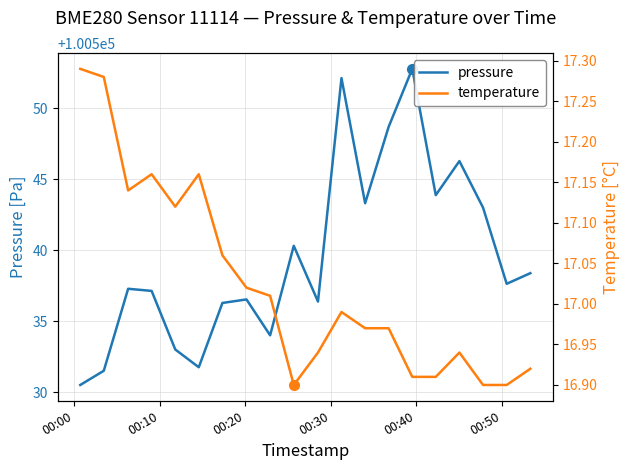

What is the sum of all pressure values?

2010790.7